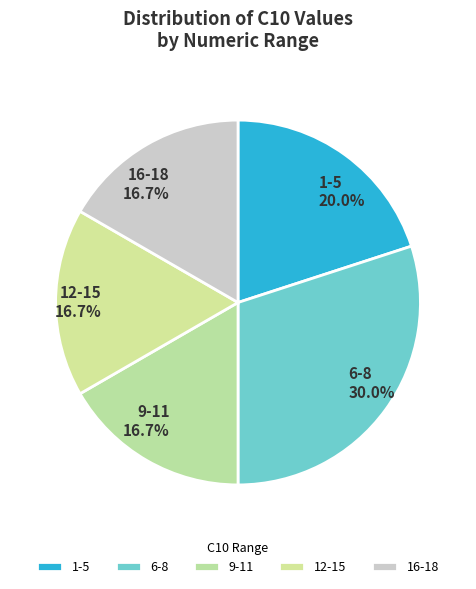

Is there any slice that represents more than half of the pie?

No